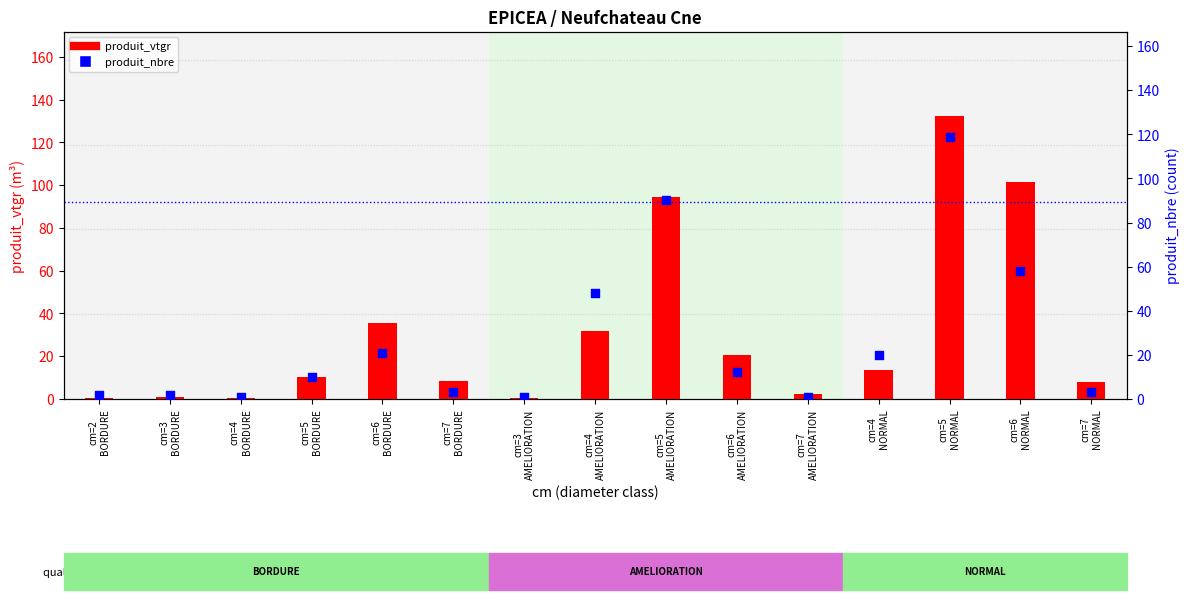

What is the total value across all series at cm=5
AMELIORATION?

184.4